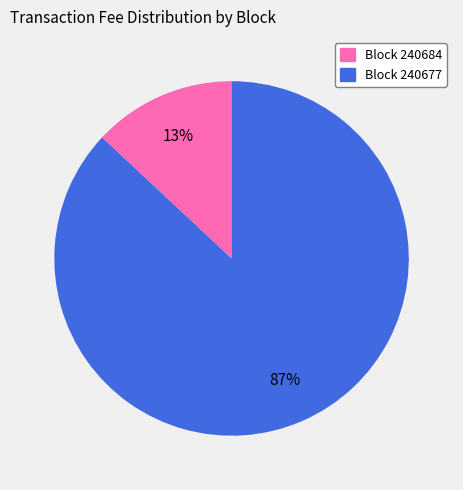

To the nearest percent, what is the average slice percentage?

50%